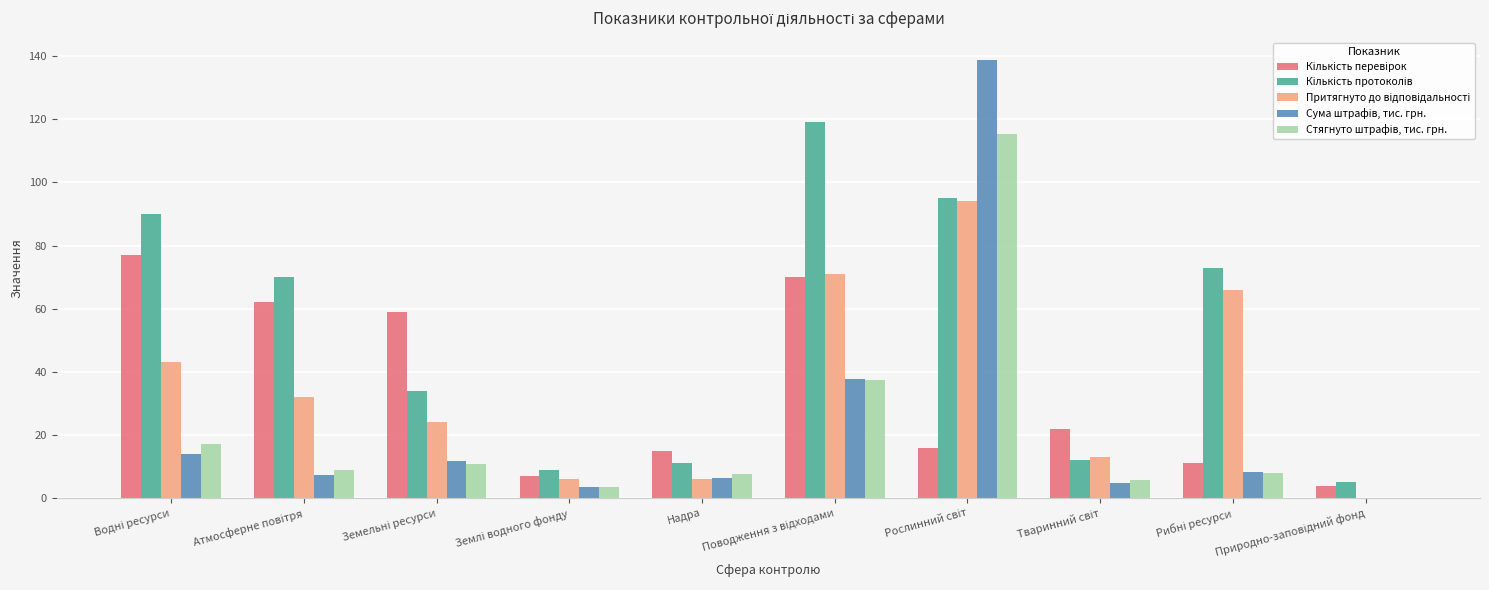

What is the total value across all series at Надра?

46.2